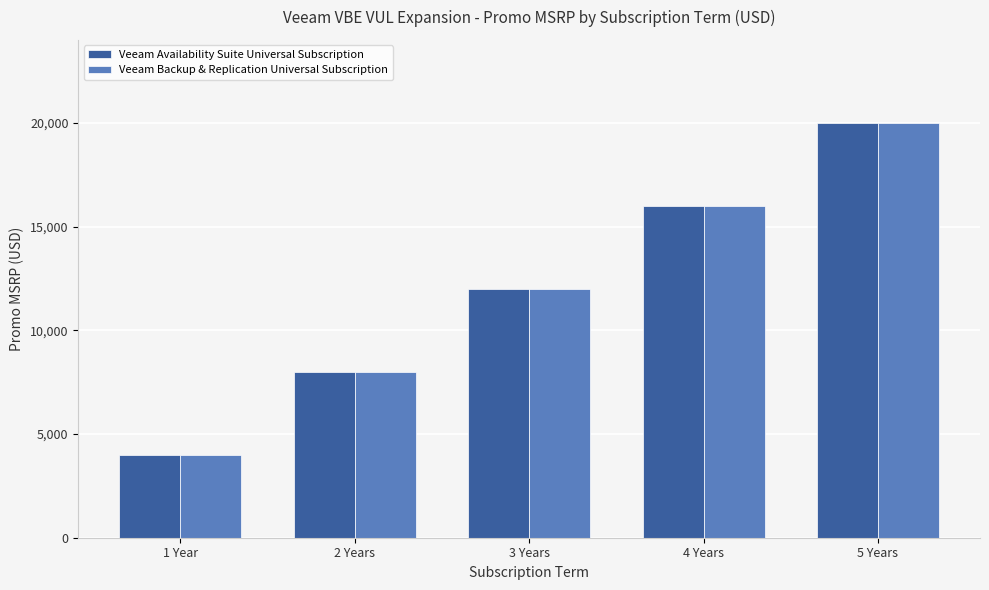

Read the Veeam Availability Suite Universal Subscription value at 2 Years, to the nearest 10.

8000